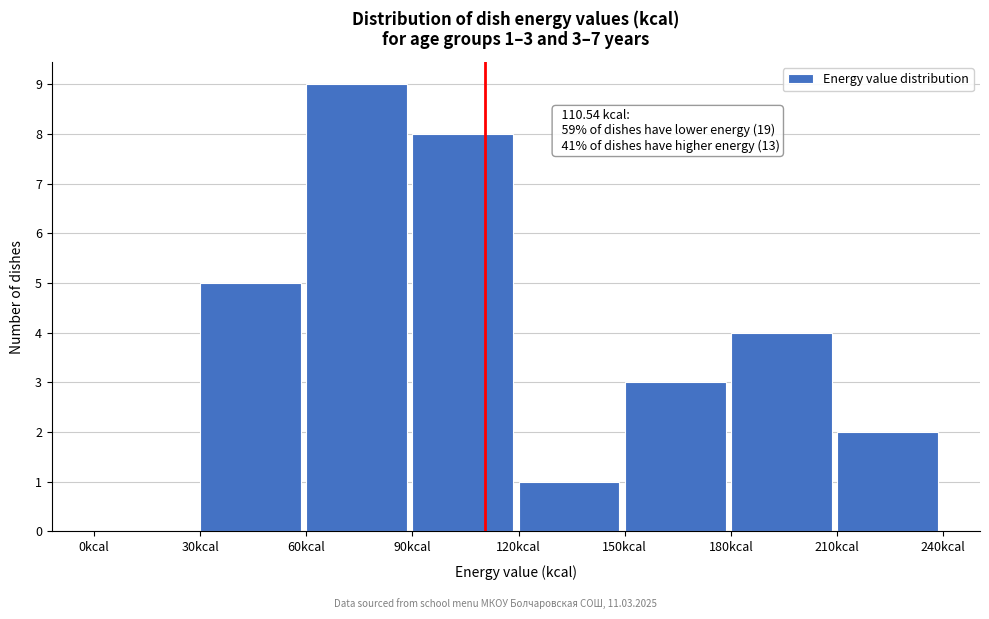

Which range on the x-axis has the tallest bar?

60 to 90